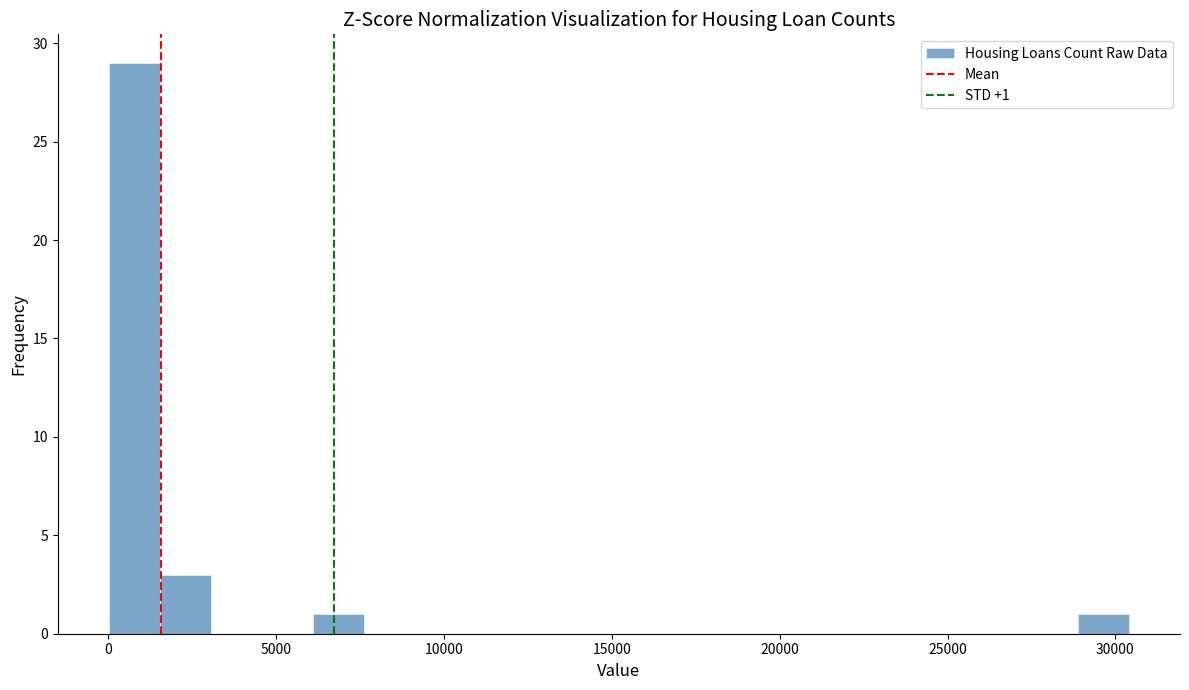

Read against the x-axis, roughly where is the centre of the tallest bar?

1000